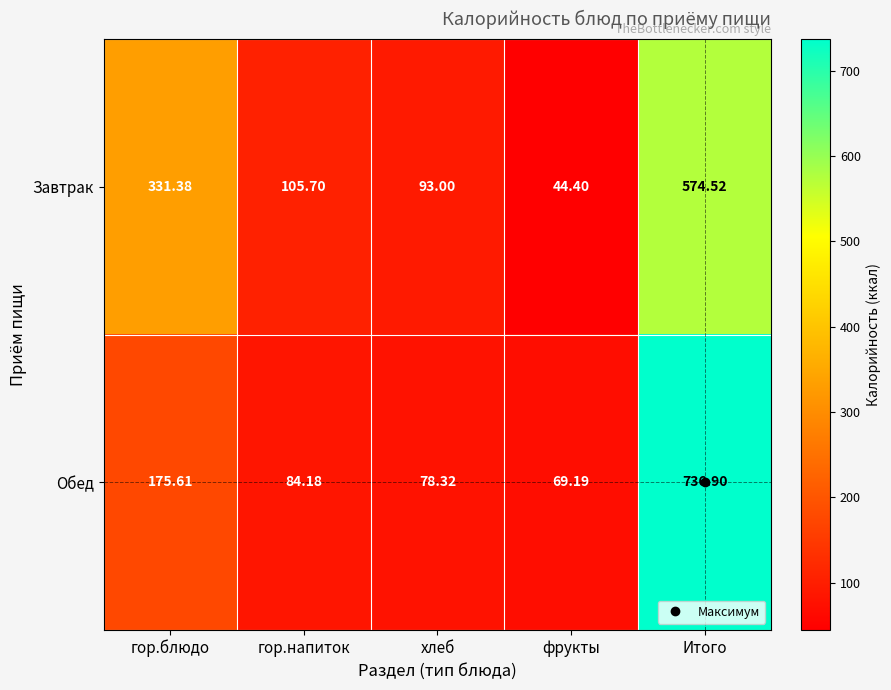

Rank the series by their maximum value, from lowest to highest.

Завтрак, Обед